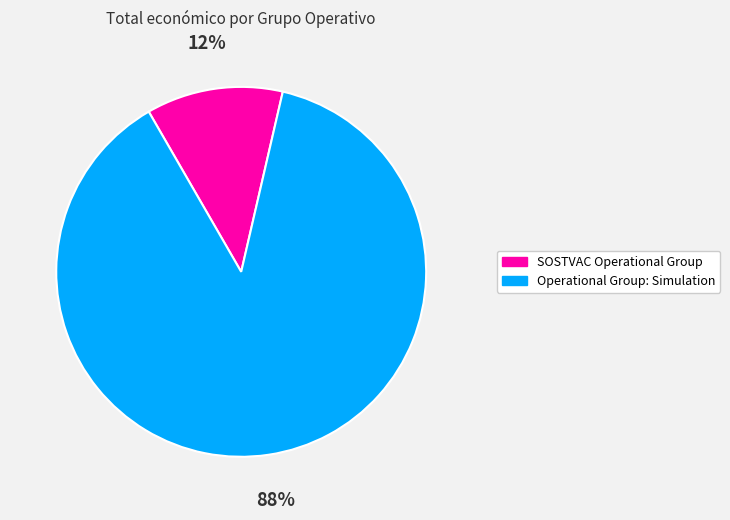

The SOSTVAC Operational Group slice represents 12% of the pie. True or false?

True